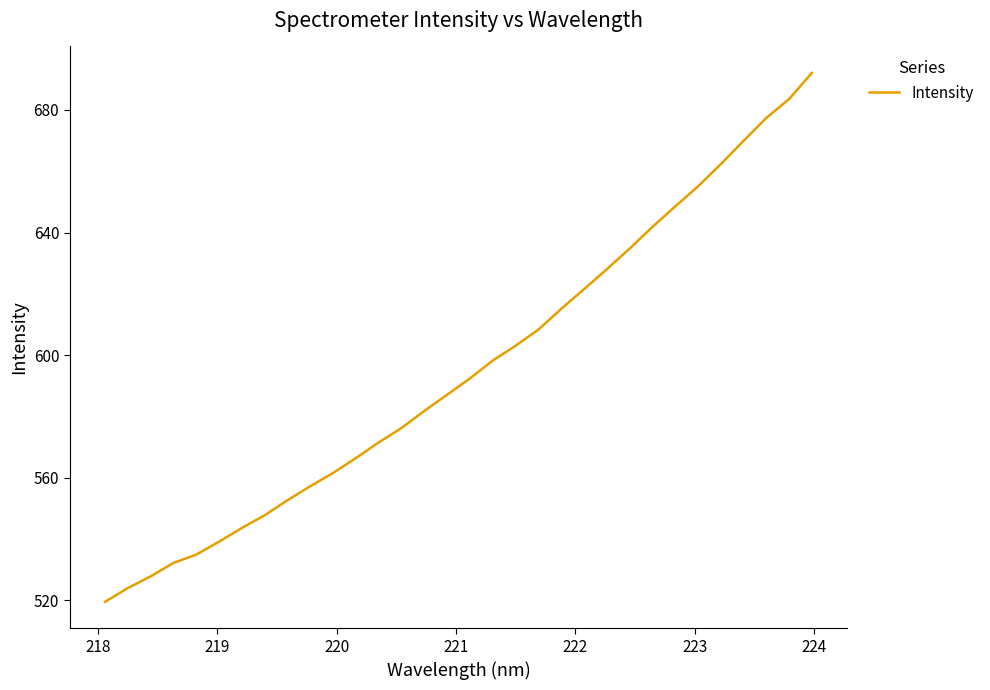

What is the difference between the maximum and minimum values?

172.6